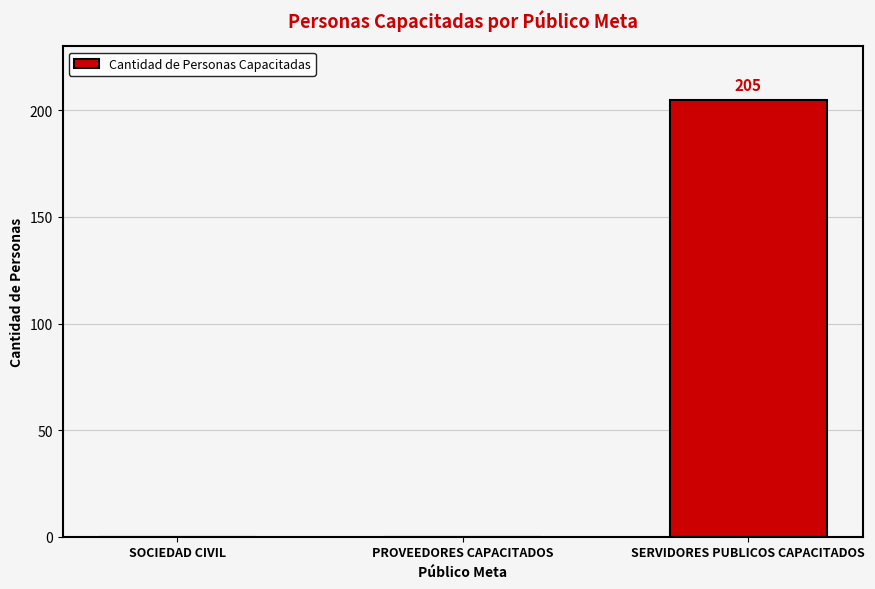

Is it true that the value at SOCIEDAD CIVIL is 136?

False